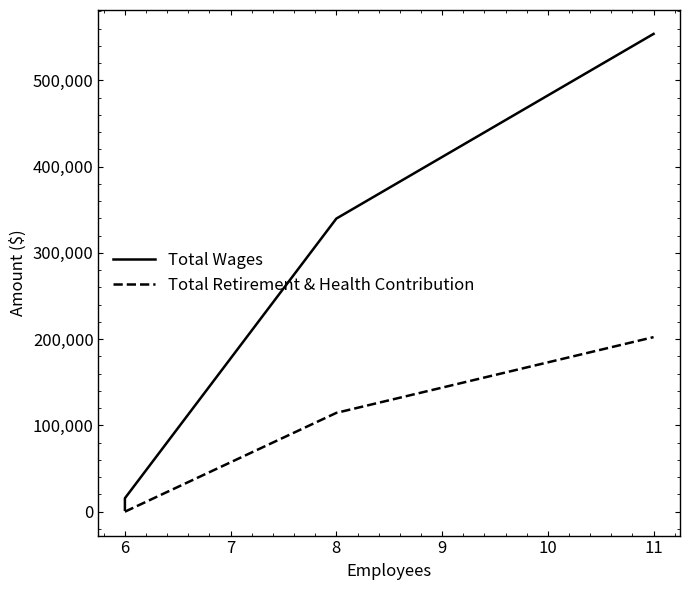

True or false: Total Retirement & Health Contribution and Total Wages cross at least once.

False